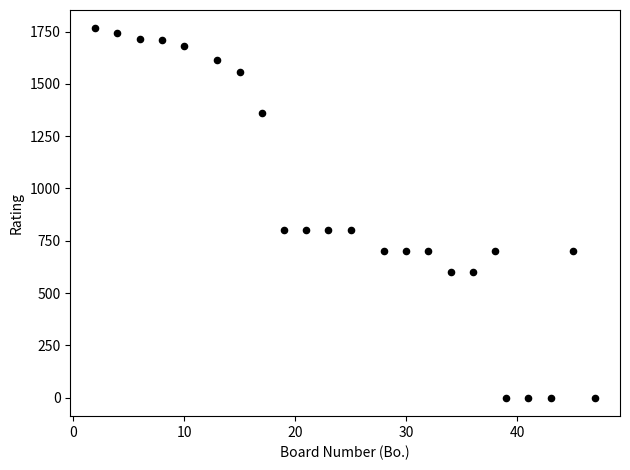

What is the range of Y values (max minus min)?

1765